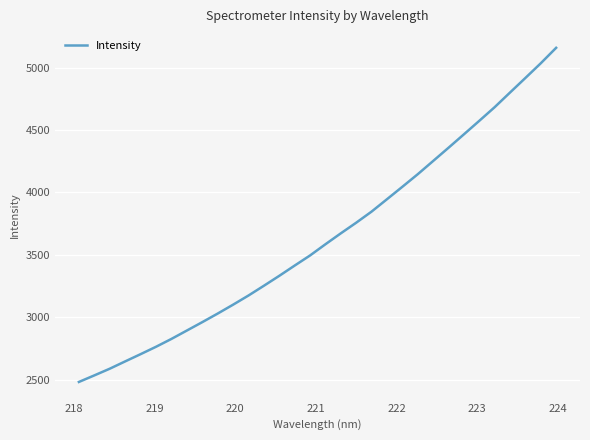

What is the maximum value shown in the chart?

5158.5